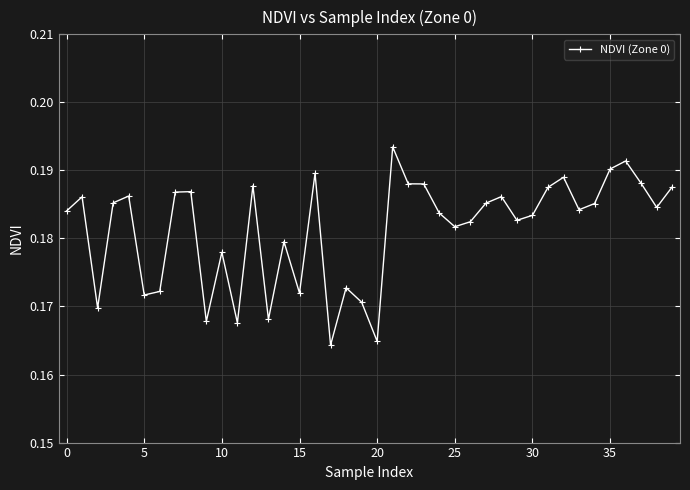

How many values are between 0 and 1?

40